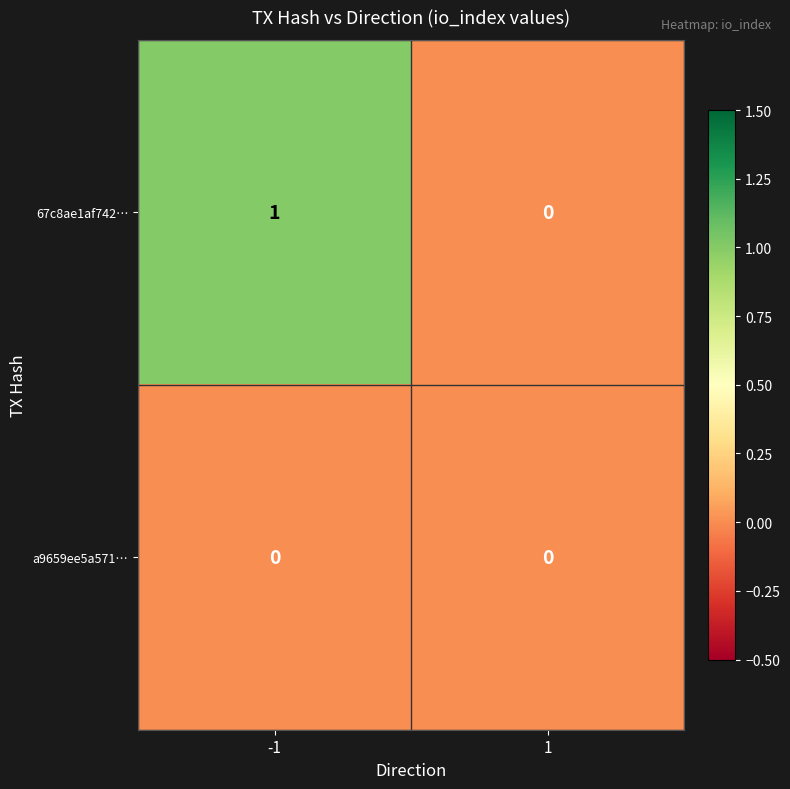

Which series changed the most between -1 and 1?

67c8ae1af742…